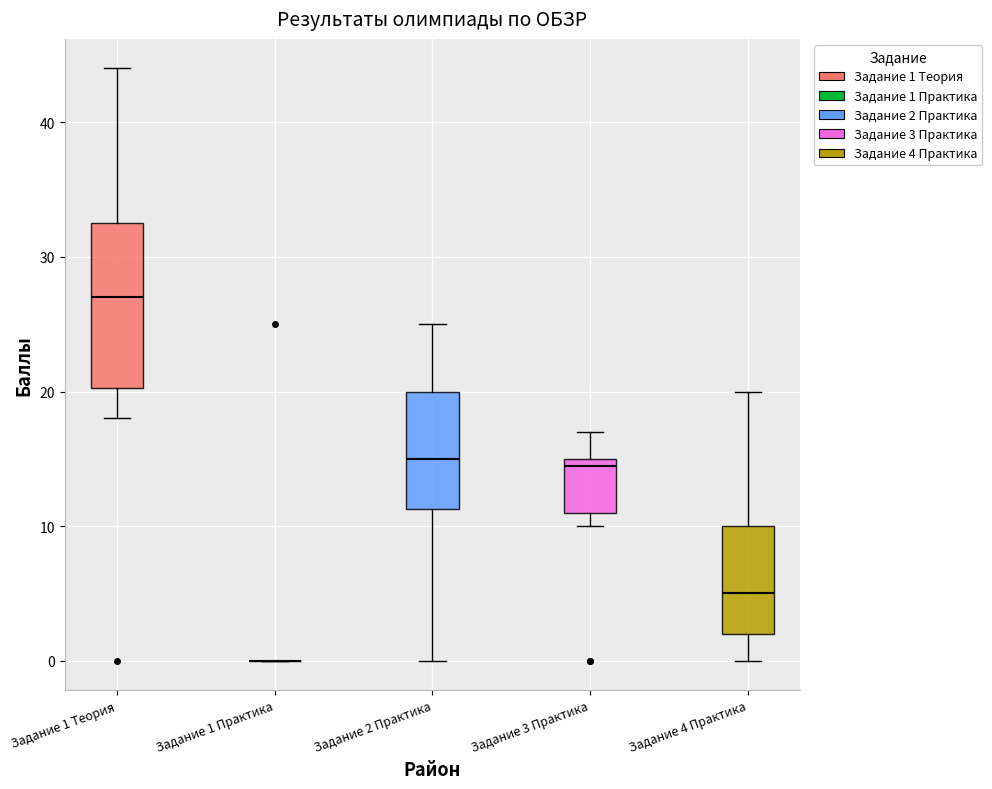

Where is the lower edge of the box for Задание 3 Практика on the y-axis? The values are not printed on the chart, so give them approximately, as read against the axis.

11